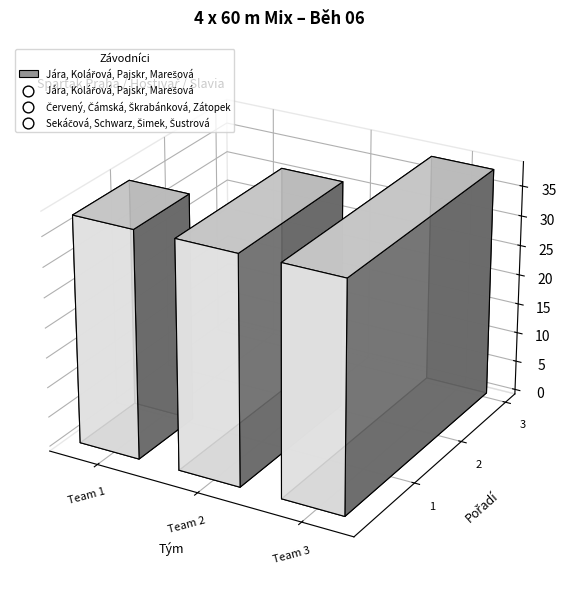

Which has a higher value, Červený, Čámská, Škrabánková, Zátopek or Jára, Kolářová, Pajskr, Marešová?

Červený, Čámská, Škrabánková, Zátopek